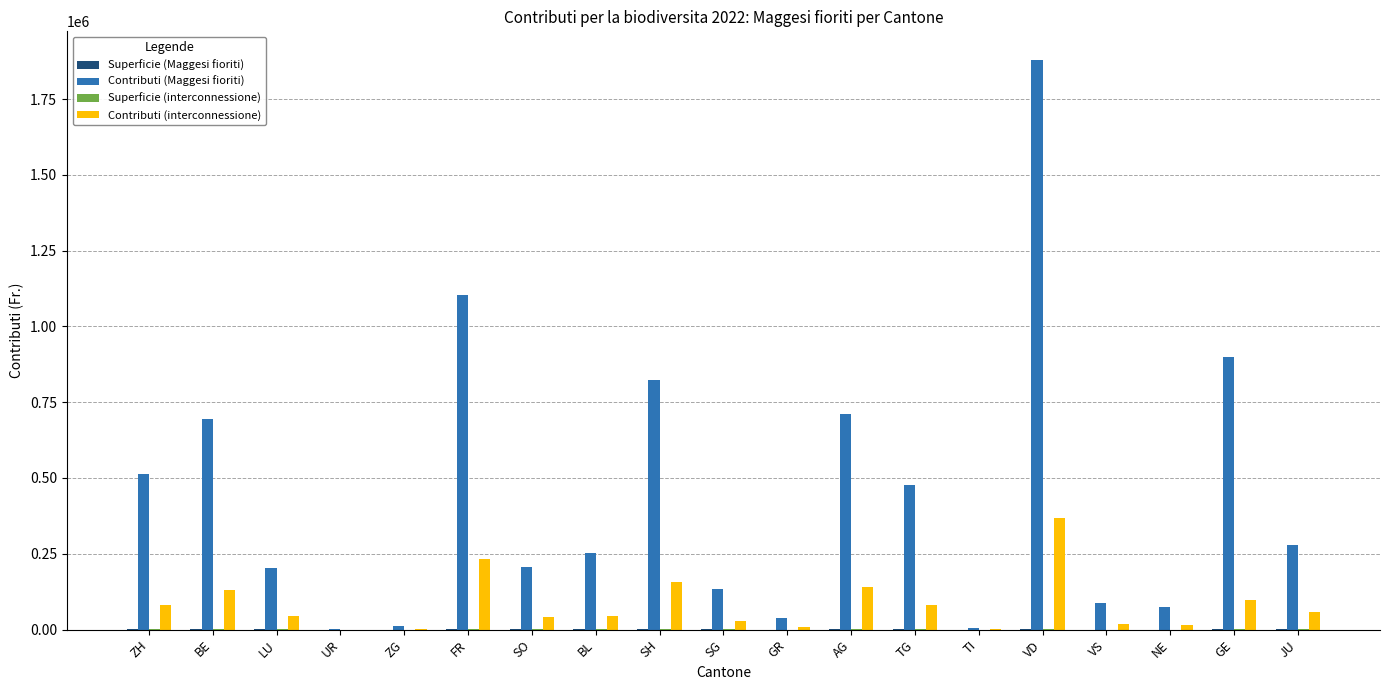

Which category has the highest value across all series?

VD